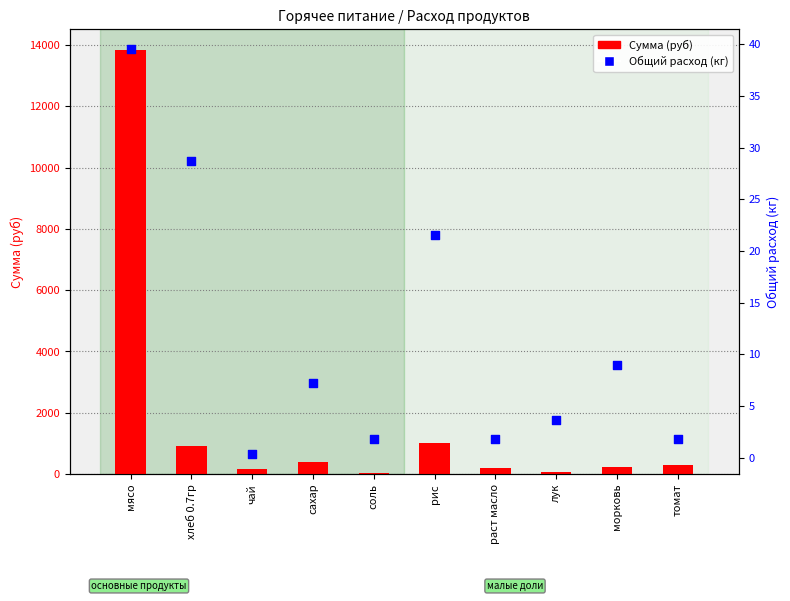

What are all the series names shown in the legend?

Сумма (руб), Общий расход (кг)